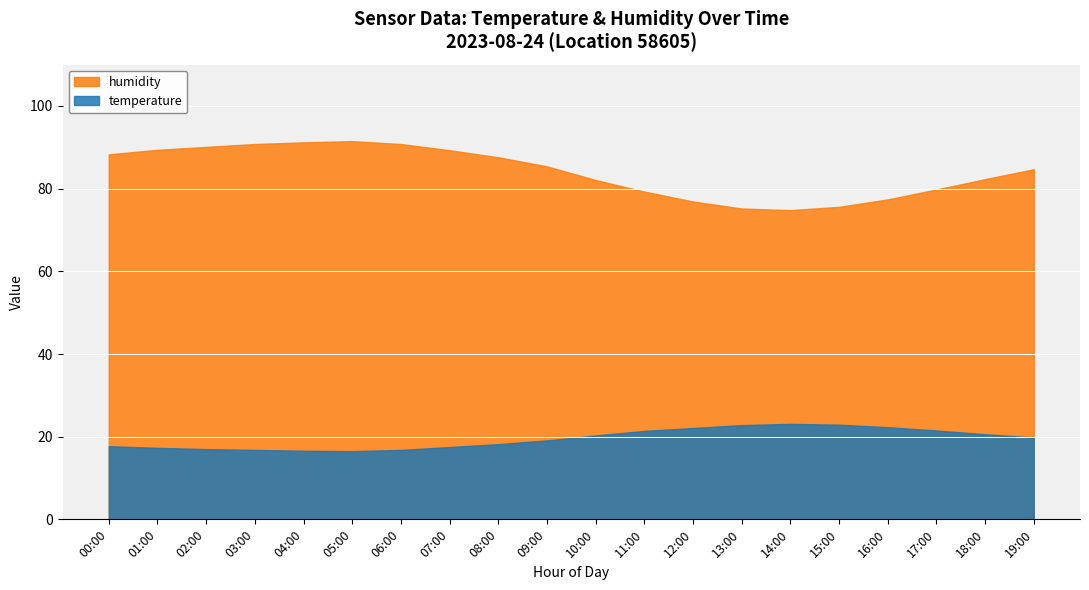

What is the minimum value shown in the chart?

16.5